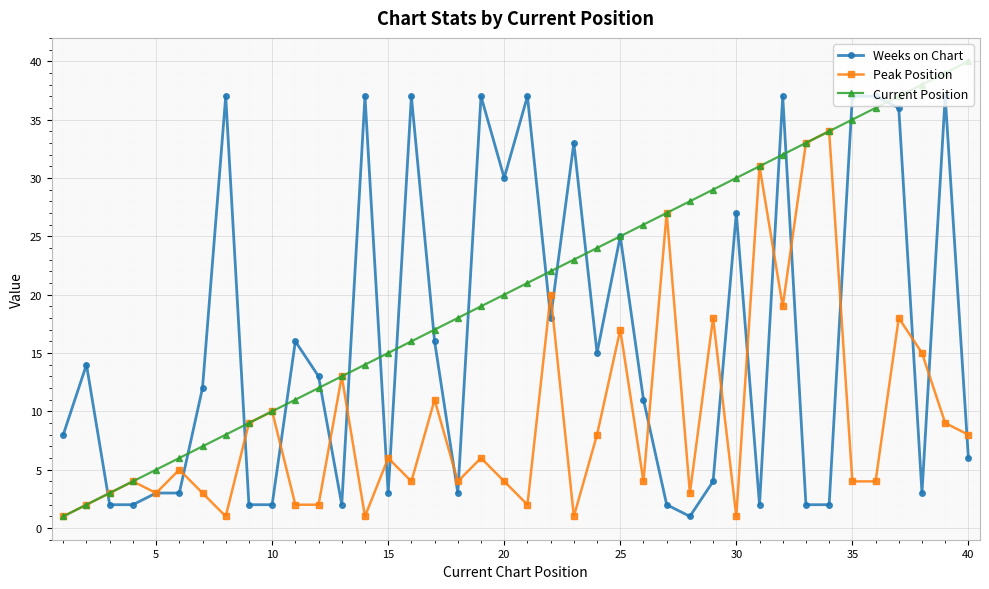

What is the greatest value displayed?

40